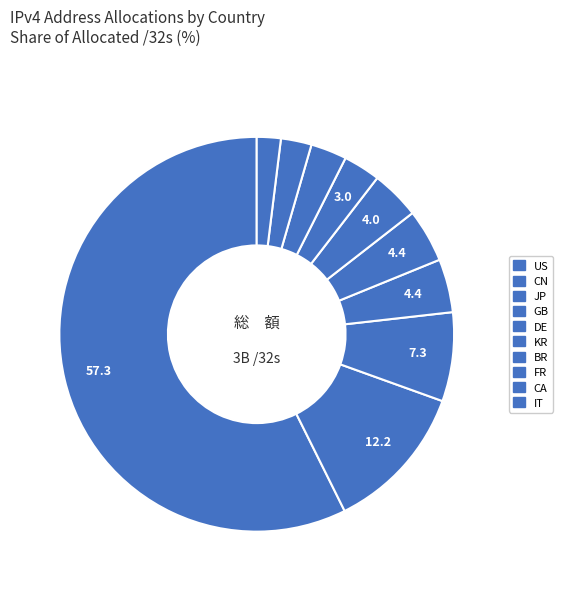

Which slice represents more than half of the pie?

US